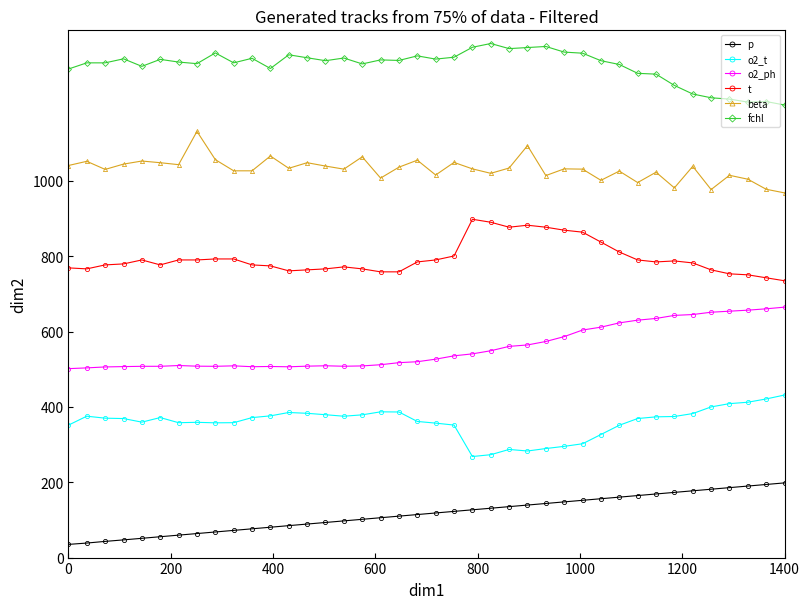

What is the value of the o2_ph point at the 36th from the left?

651.5